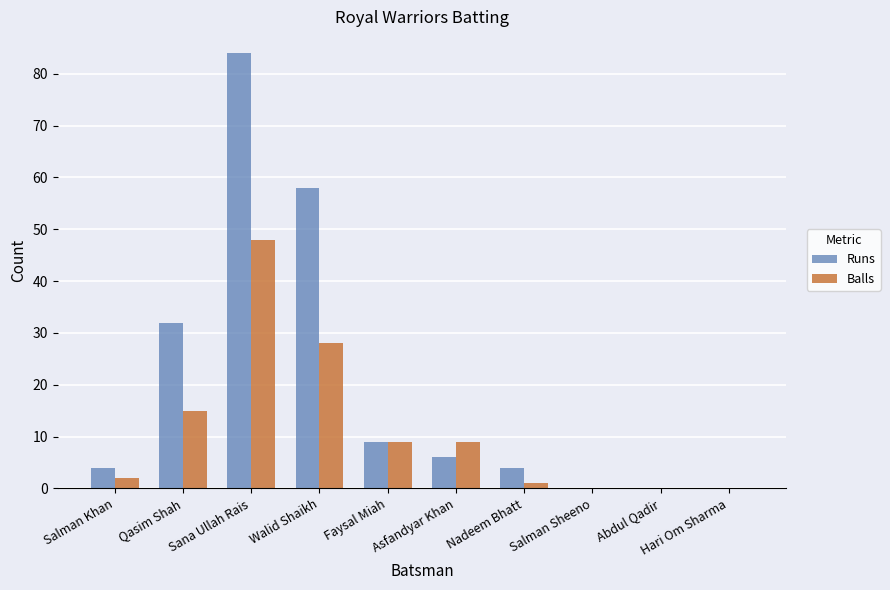

What is the highest value of the Balls series?

48